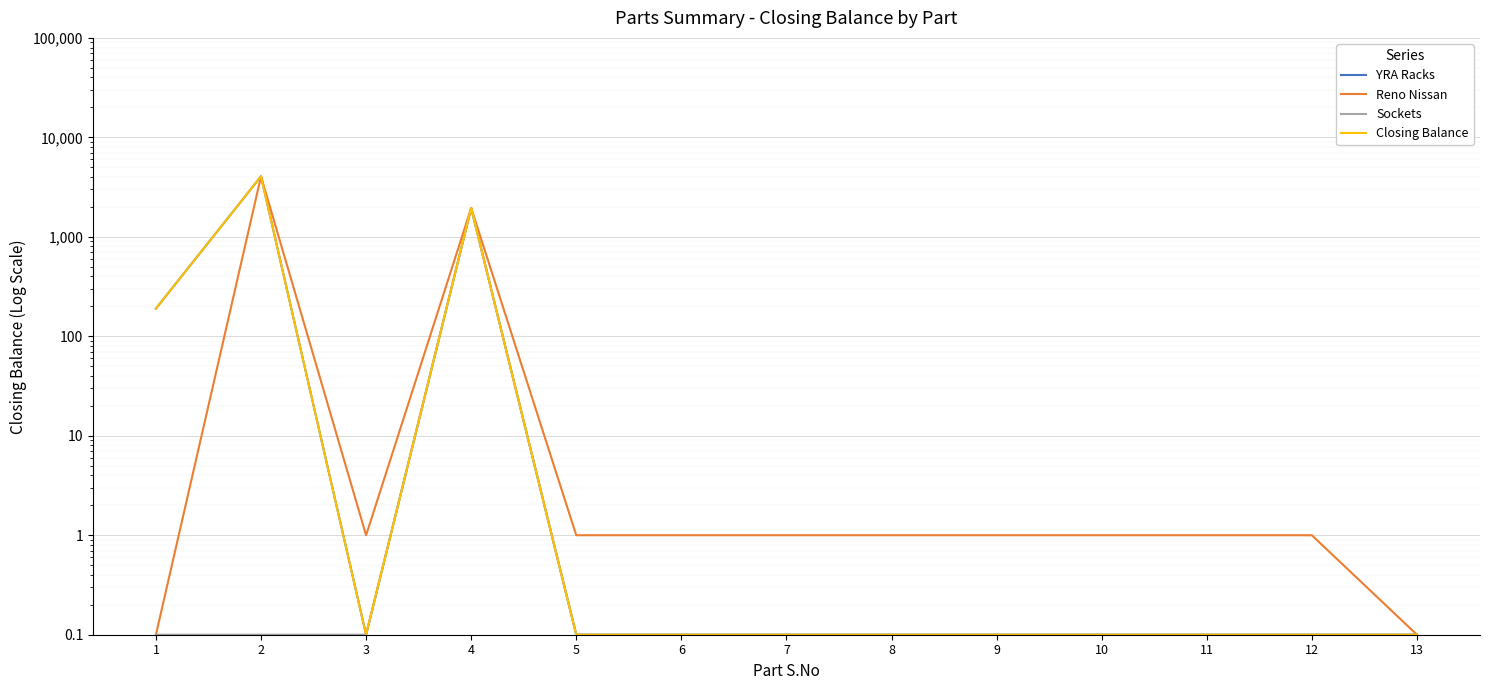

Reading right to left, what are all the values shown in this chart?

YRA Racks: 0.1	0.1	0.1	0.1	0.1	0.1	0.1	0.1	0.1	1950.0	0.1	4053.0	190.0
Reno Nissan: 0.1	1.0	1.0	1.0	1.0	1.0	1.0	1.0	1.0	1950.0	1.0	4053.0	0.1
Sockets: 0.1	0.1	0.1	0.1	0.1	0.1	0.1	0.1	0.1	1950.0	0.1	0.1	0.1
Closing Balance: 0.1	0.1	0.1	0.1	0.1	0.1	0.1	0.1	0.1	1950.0	0.1	4053.0	190.0